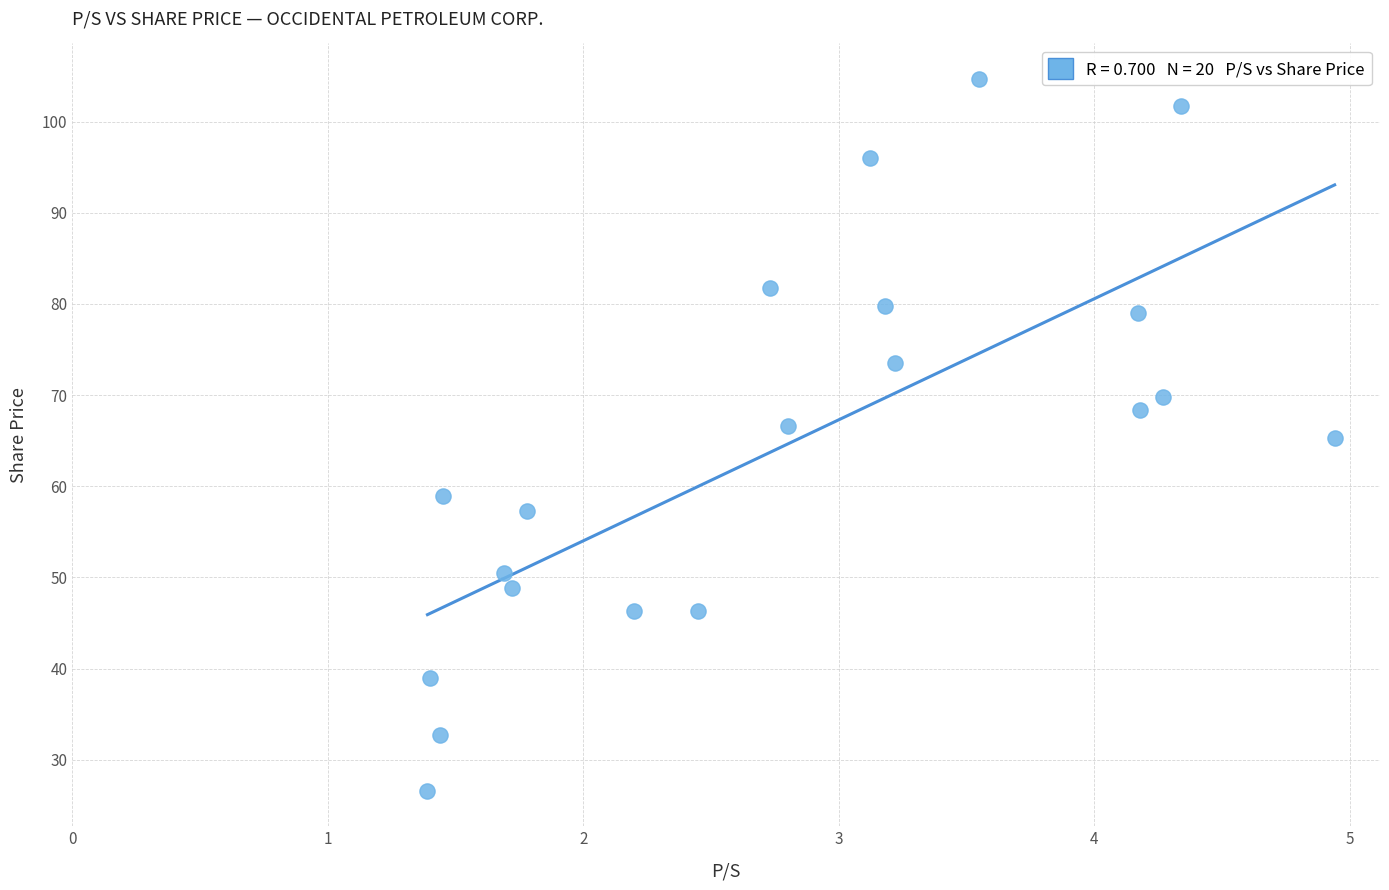

What is the range of Y values (max minus min)?

78.1